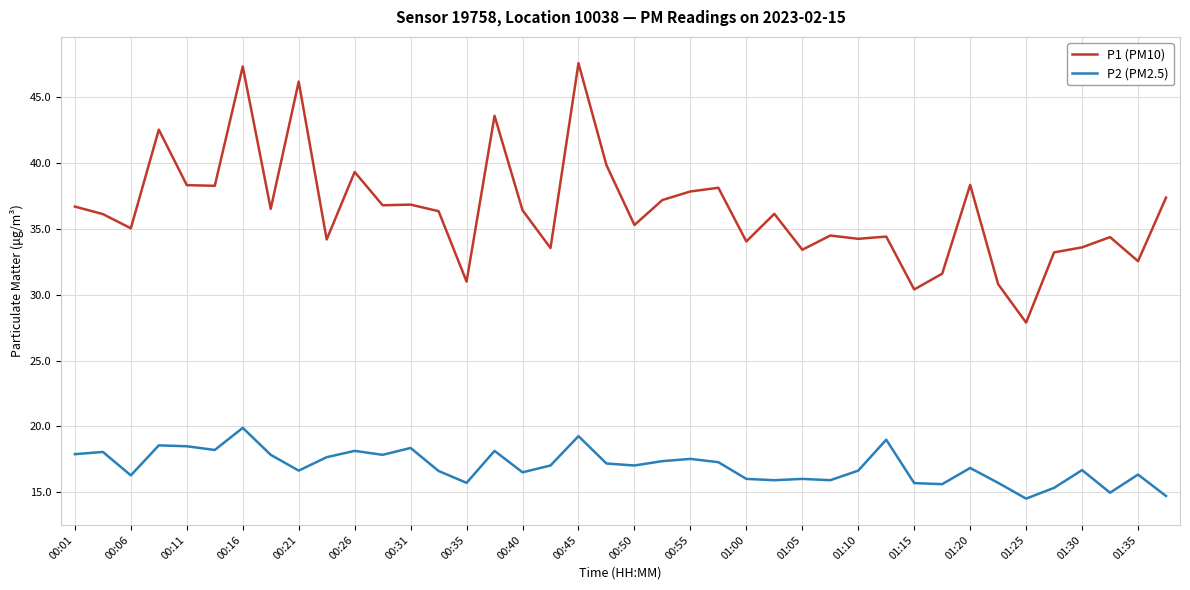

What is the minimum value shown in the chart?

14.5